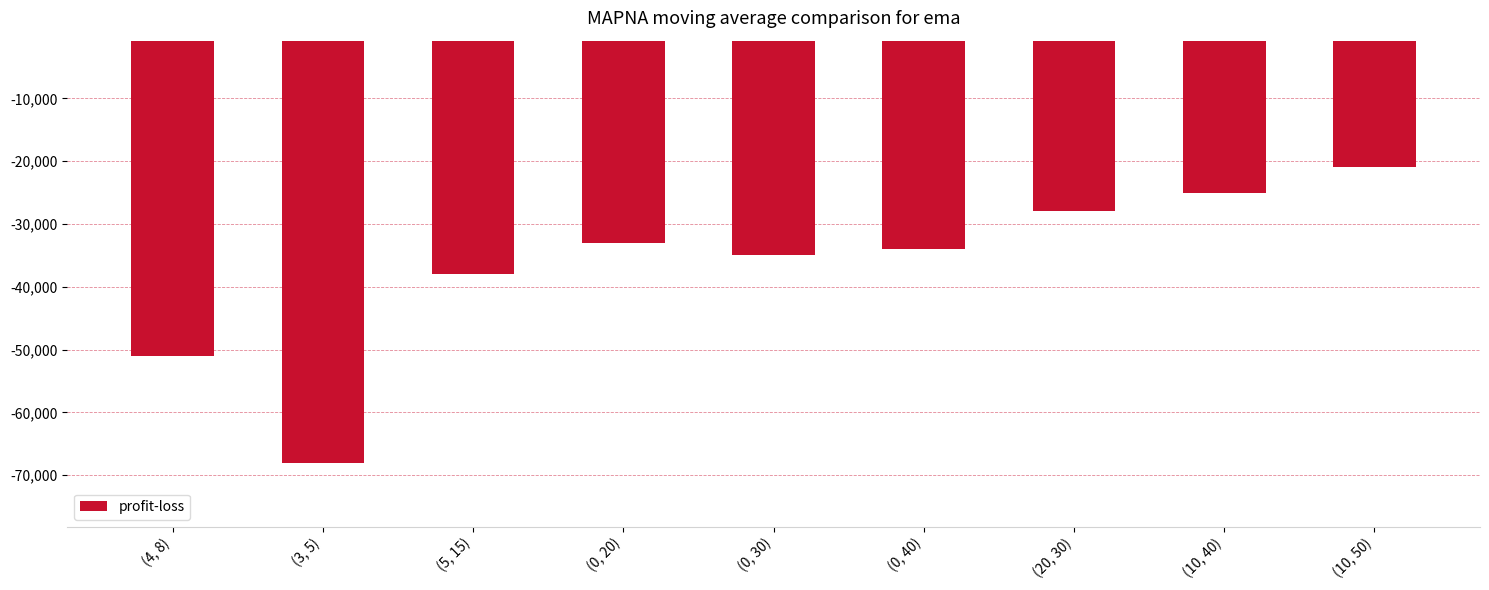

Reading left to right, what are all the values shown in this chart?

-51000	-68000	-38000	-33000	-35000	-34000	-28000	-25000	-21000